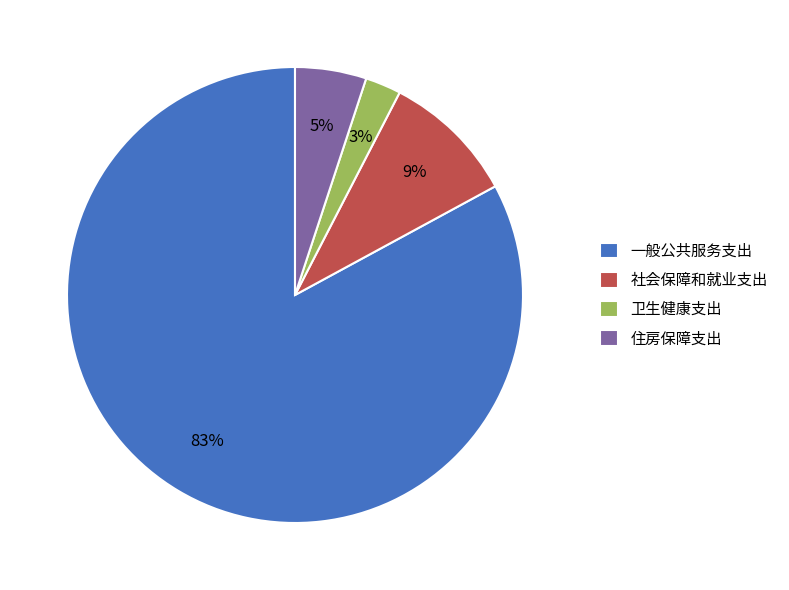

Between 住房保障支出 and 卫生健康支出, which is larger?

住房保障支出